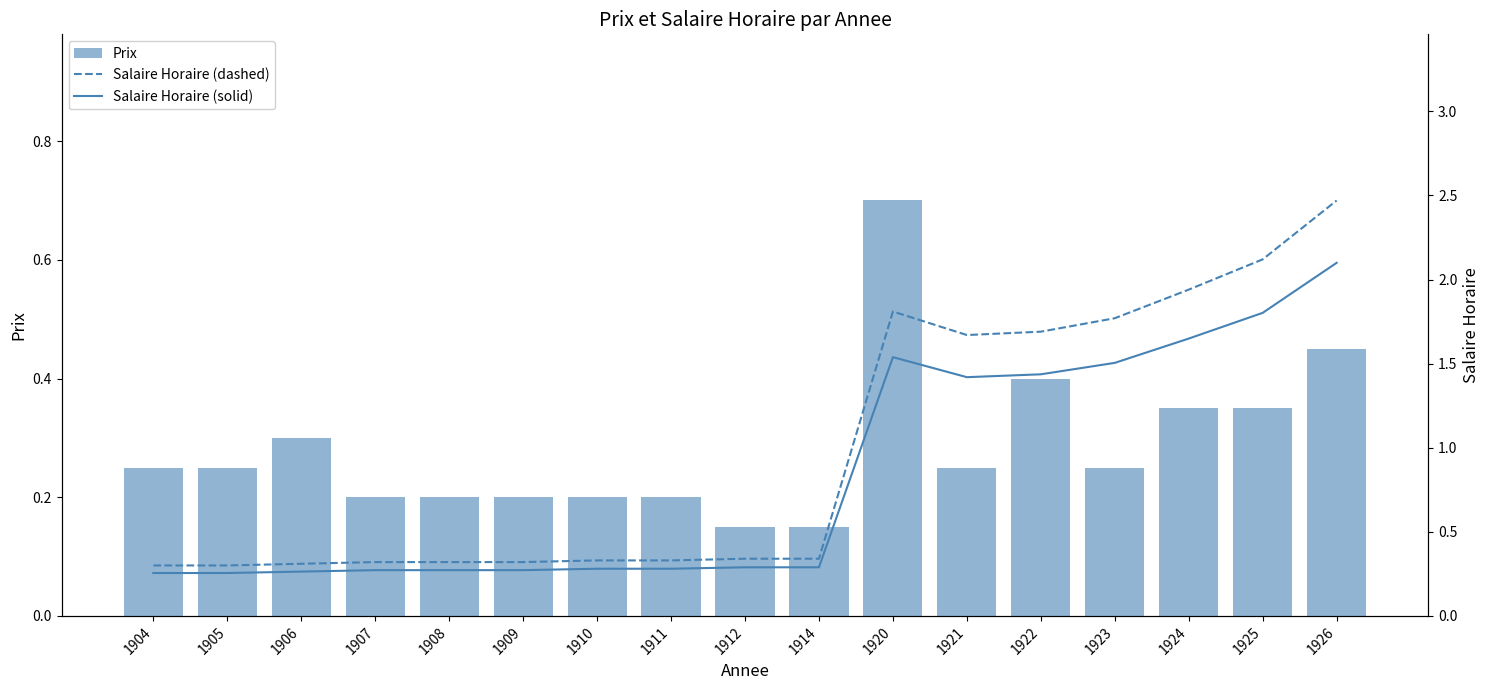

Reading left to right, list all the values displayed in this chart.

Prix: 0.2	0.2	0.3	0.2	0.2	0.2	0.2	0.2	0.1	0.1	0.7	0.2	0.4	0.2	0.3	0.3	0.5
Salaire Horaire (dashed): 0.3	0.3	0.3	0.3	0.3	0.3	0.3	0.3	0.3	0.3	1.8	1.7	1.7	1.8	1.9	2.1	2.5
Salaire Horaire (solid): 0.3	0.3	0.3	0.3	0.3	0.3	0.3	0.3	0.3	0.3	1.5	1.4	1.4	1.5	1.6	1.8	2.1